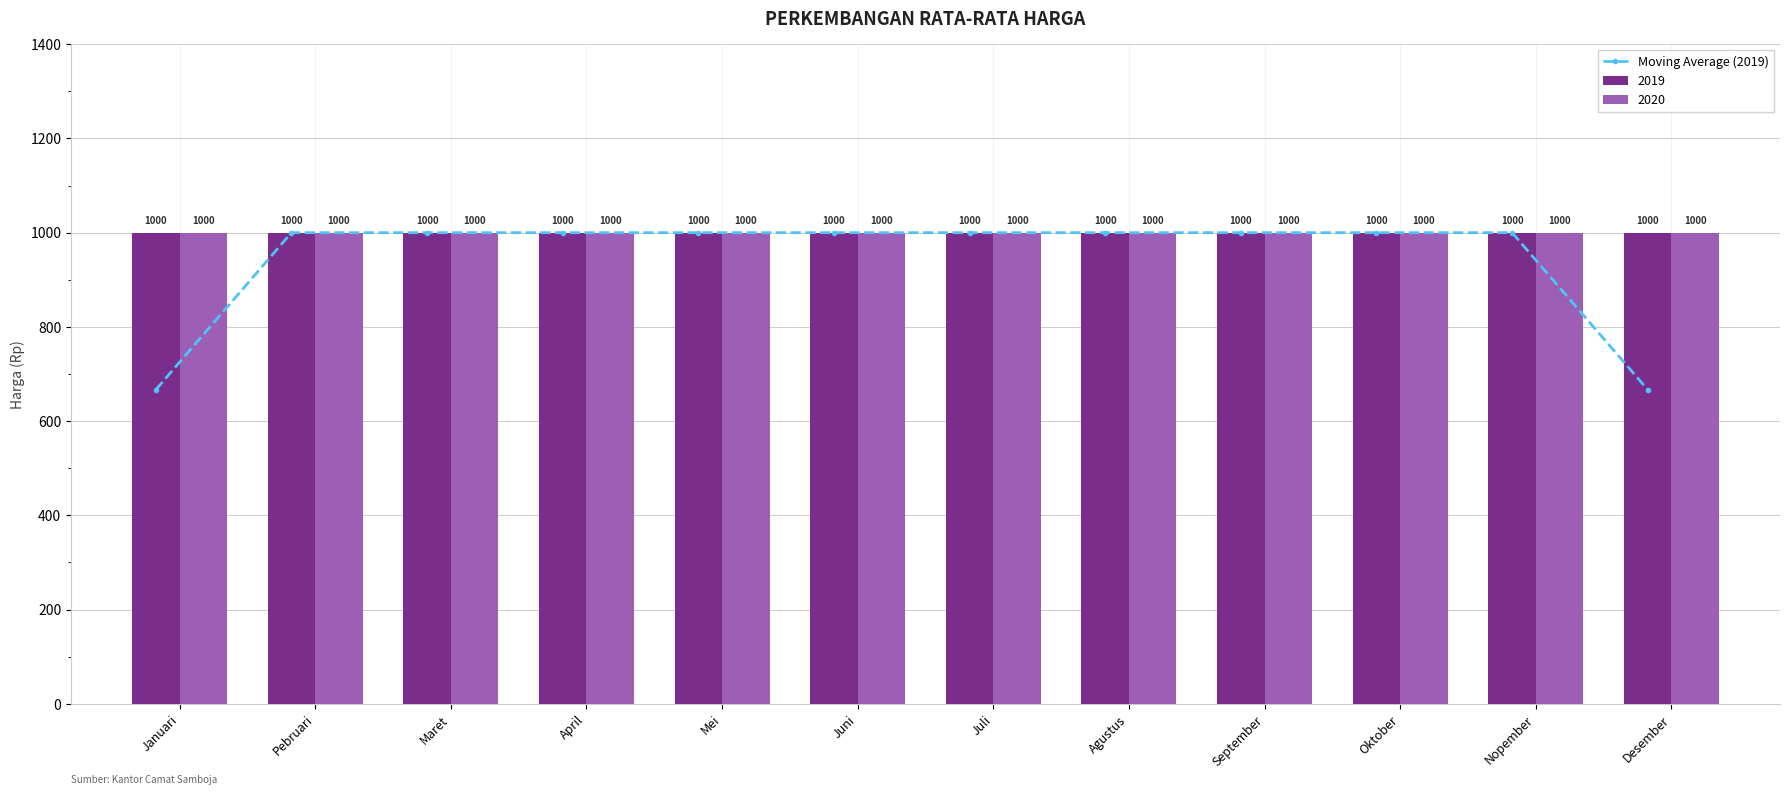

What is the maximum value shown in the chart?

1000.0